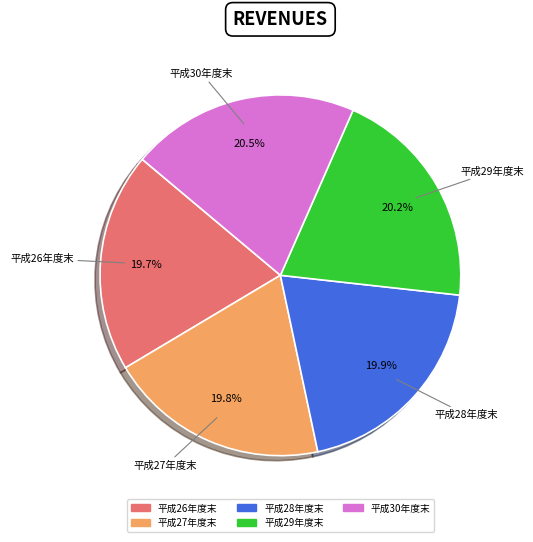

What percentage is the 平成27年度末 slice, to the nearest percent?

20%